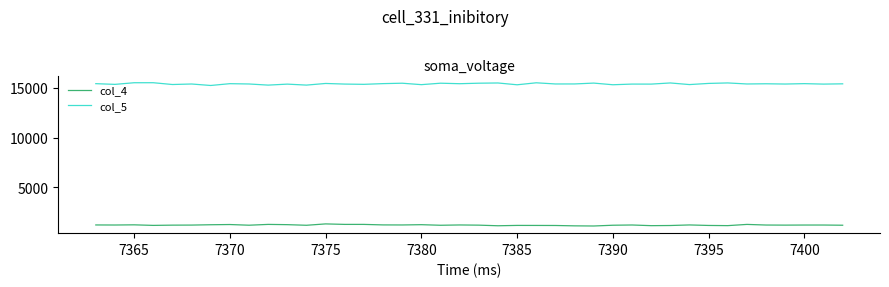

How many lines are shown in the chart?

2